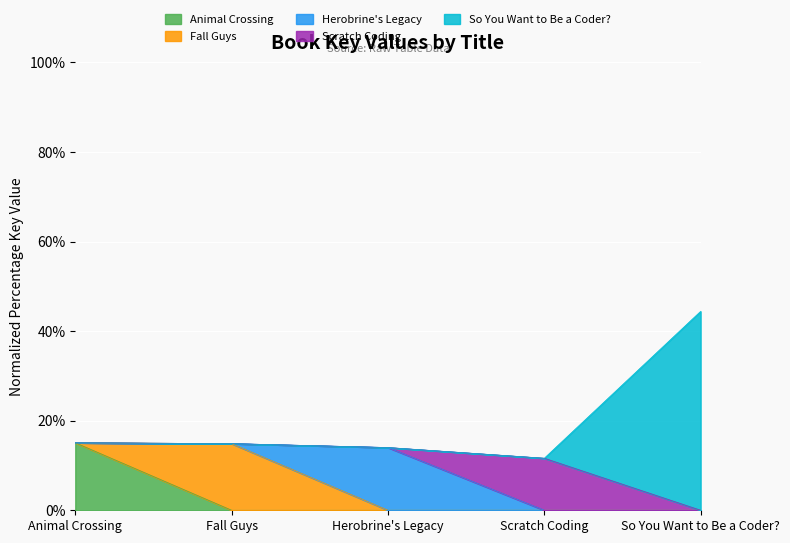

List the labels in order of value, smallest first.

Scratch Coding, Herobrine's Legacy, Fall Guys, Animal Crossing, So You Want to Be a Coder?